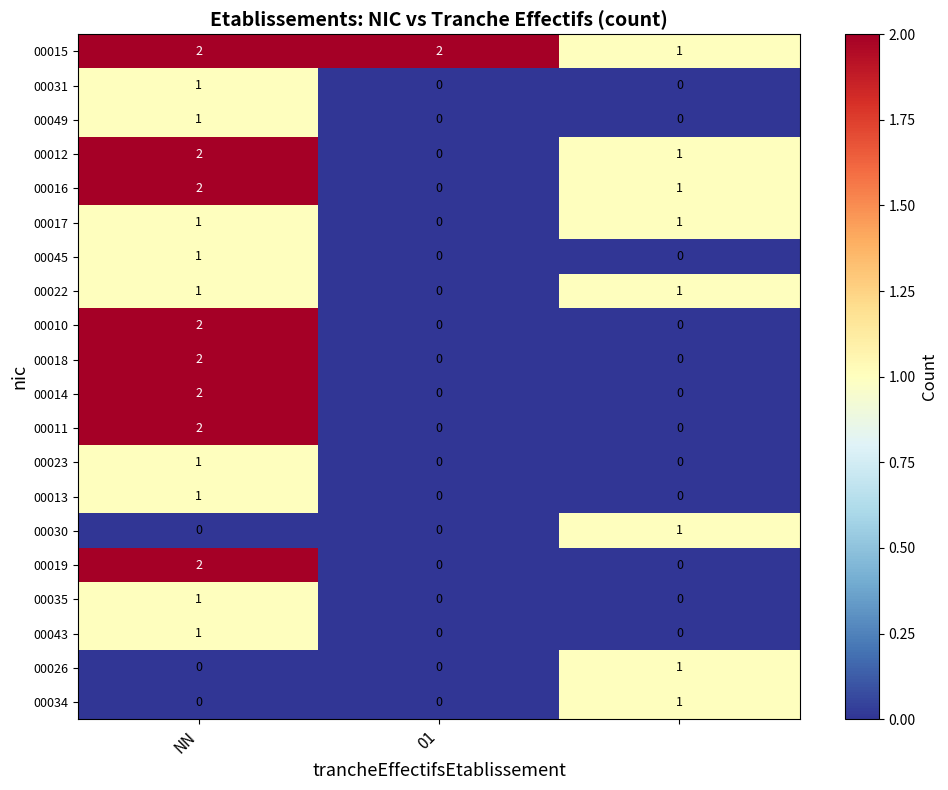

At how many categories does at least one series exceed 0?

3